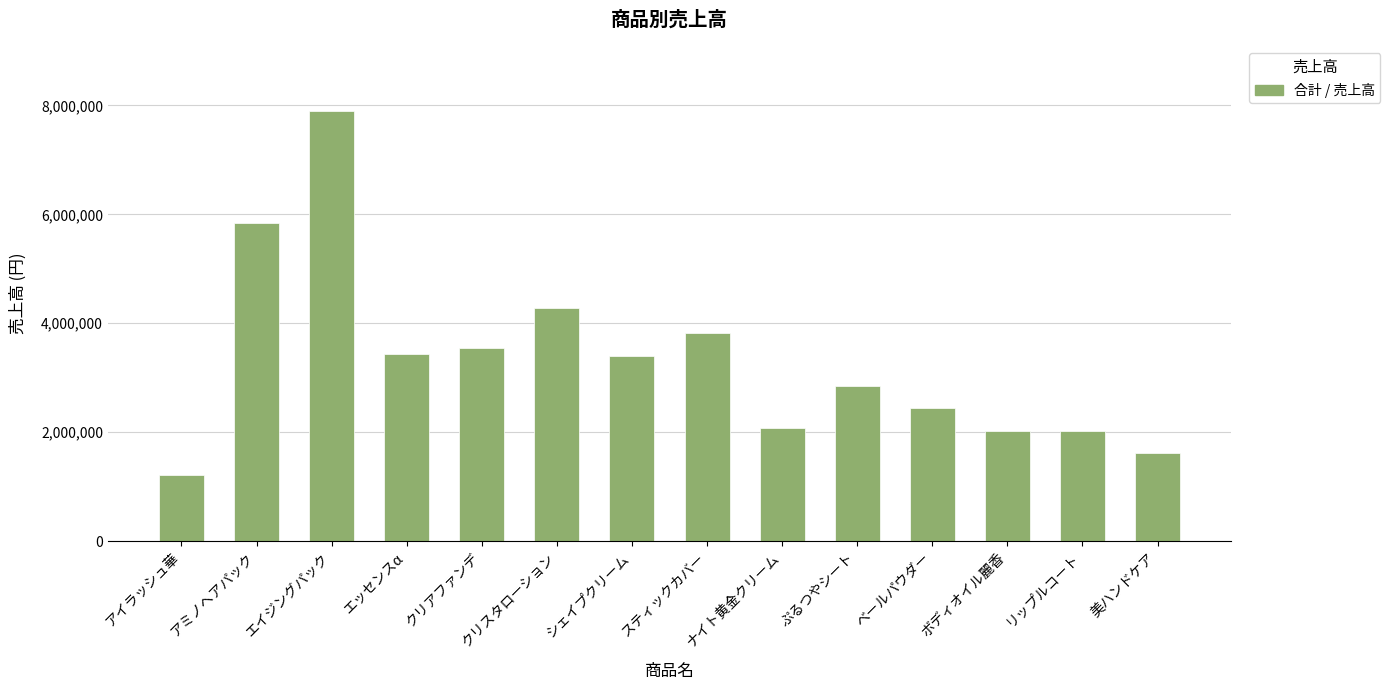

Does the chart contain stacked bars?

No